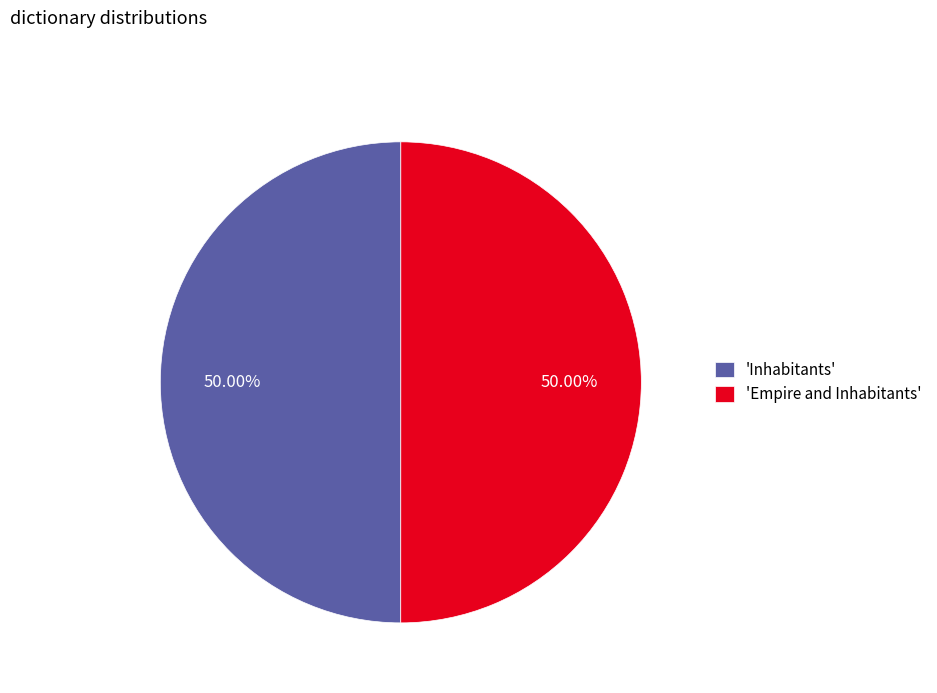

What is the ratio of the value at 'Inhabitants' to the value at 'Empire and Inhabitants'?

1.0